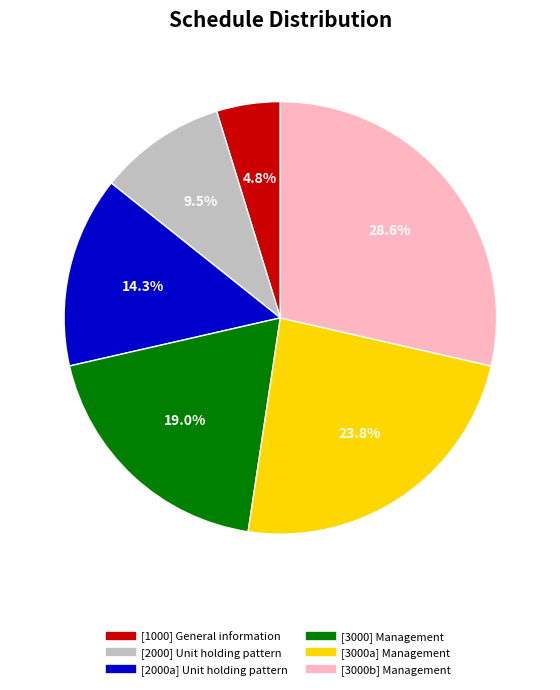

To the nearest percent, what portion does [3000] Management represent?

19%